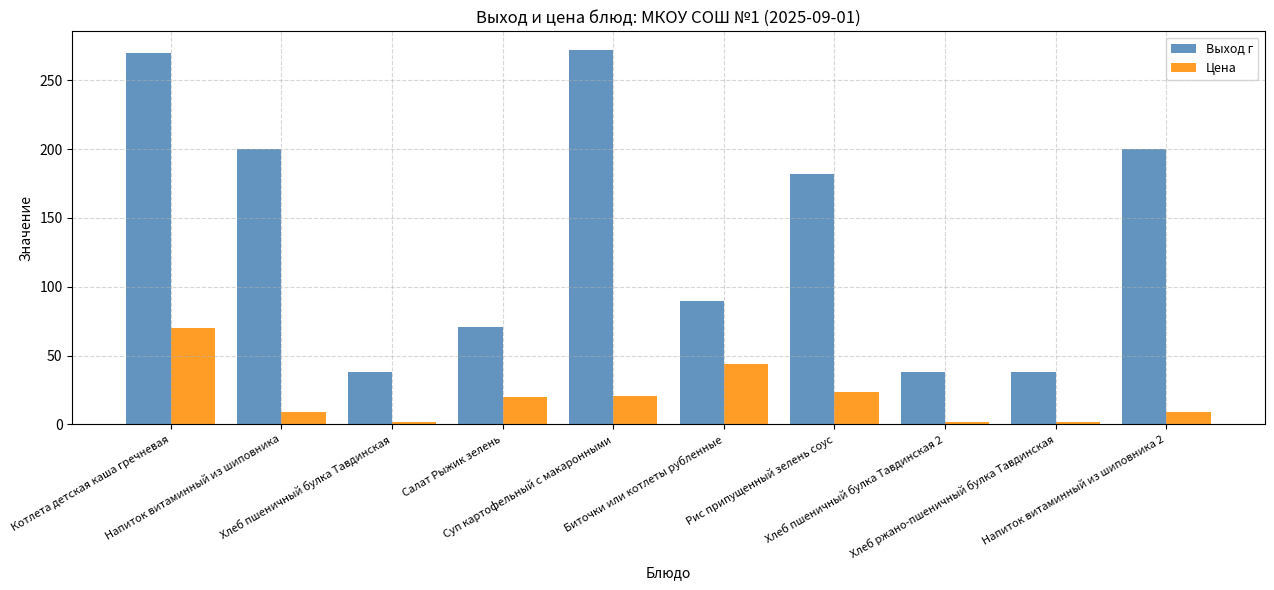

Which series has the widest spread of values?

Выход г